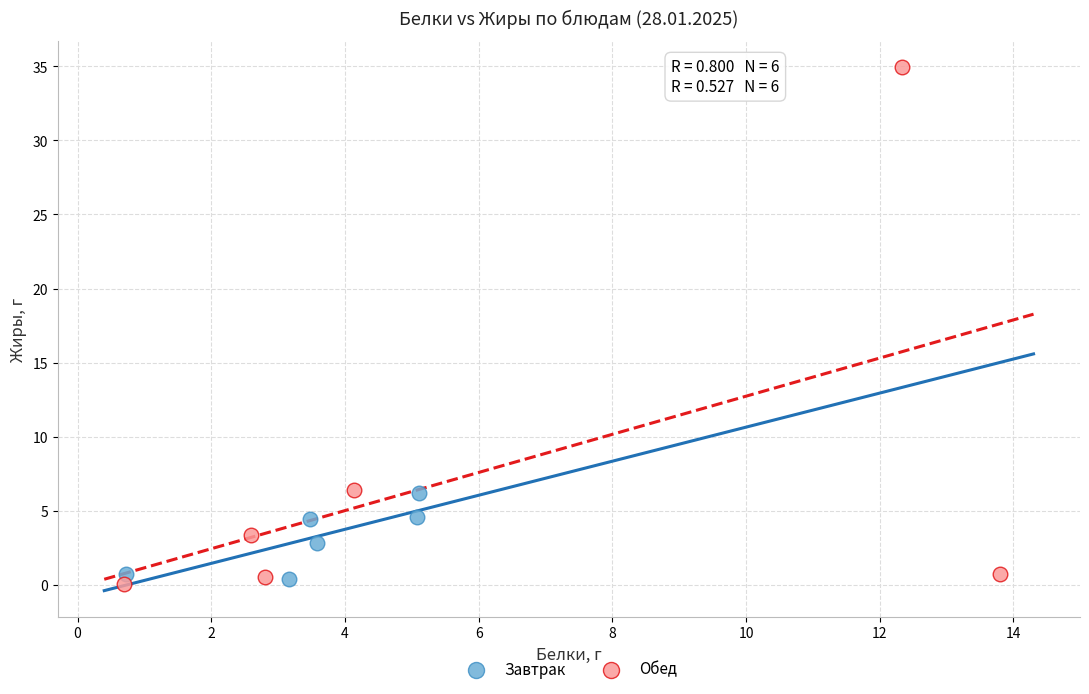

Which series reaches the maximum Y coordinate?

Обед